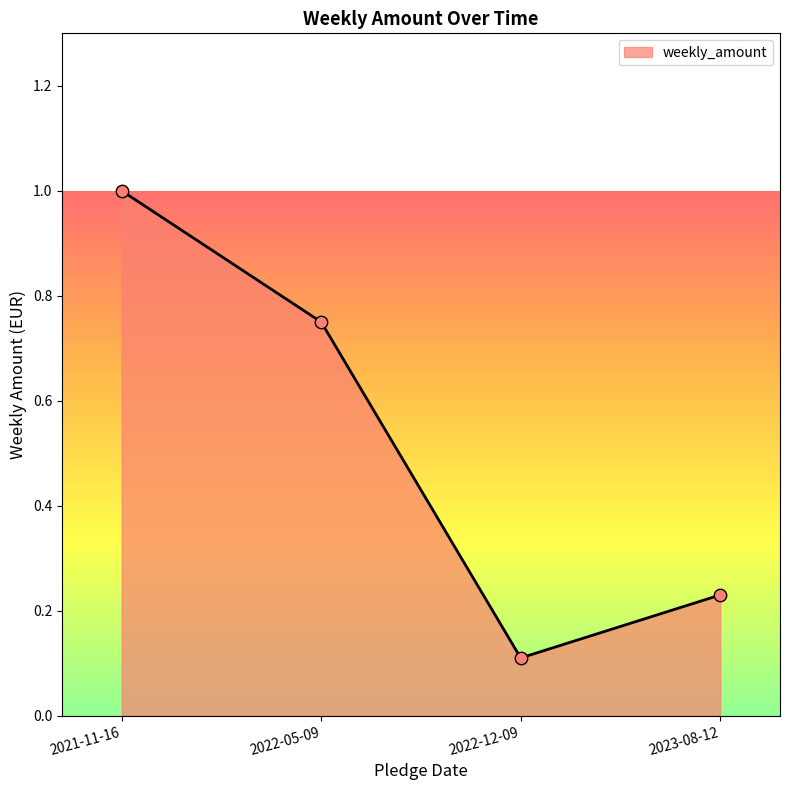

What is the change in value from 2022-05-09 to 2022-12-09?

-0.6